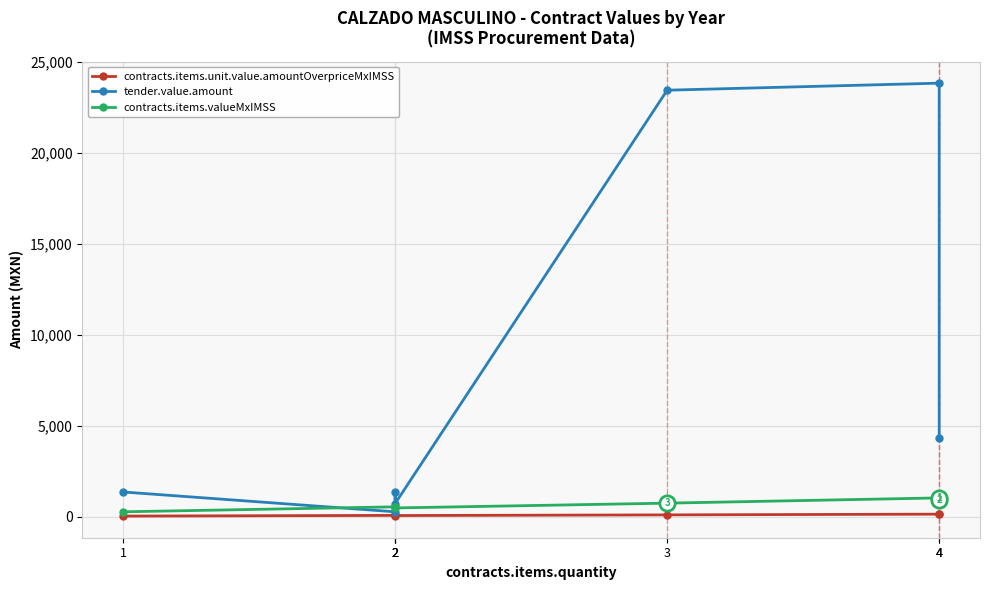

True or false: contracts.items.valueMxIMSS has a value of 1113.7 at 3.

False